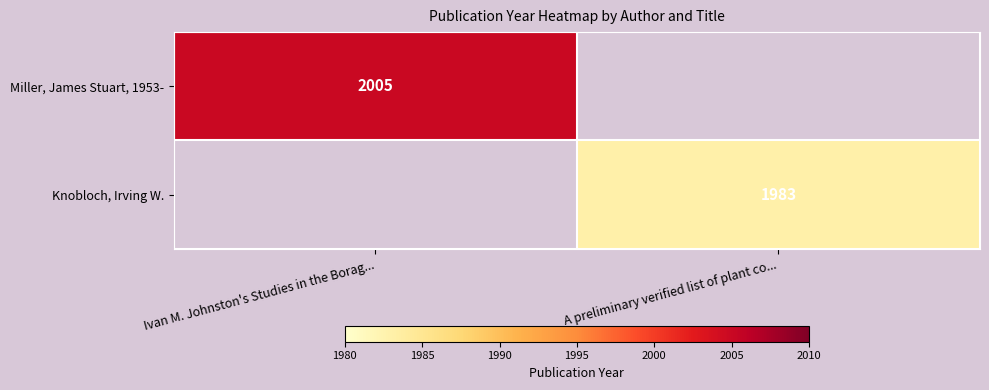

Is the value of Knobloch, Irving W. at A preliminary verified list of plant co... greater than the value of Miller, James Stuart, 1953- at Ivan M. Johnston's Studies in the Borag...?

No